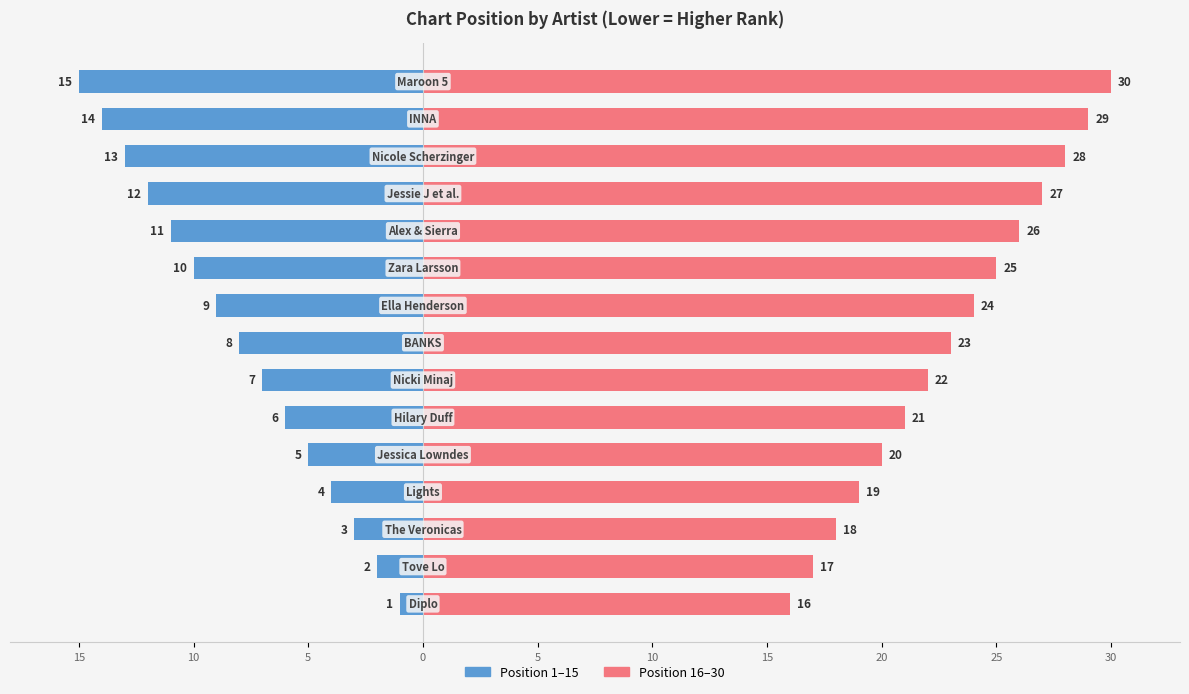

Reading left to right, what are all the values shown in this chart?

Position (1-15): -1	-2	-3	-4	-5	-6	-7	-8	-9	-10	-11	-12	-13	-14	-15
Position (16-30): 16	17	18	19	20	21	22	23	24	25	26	27	28	29	30